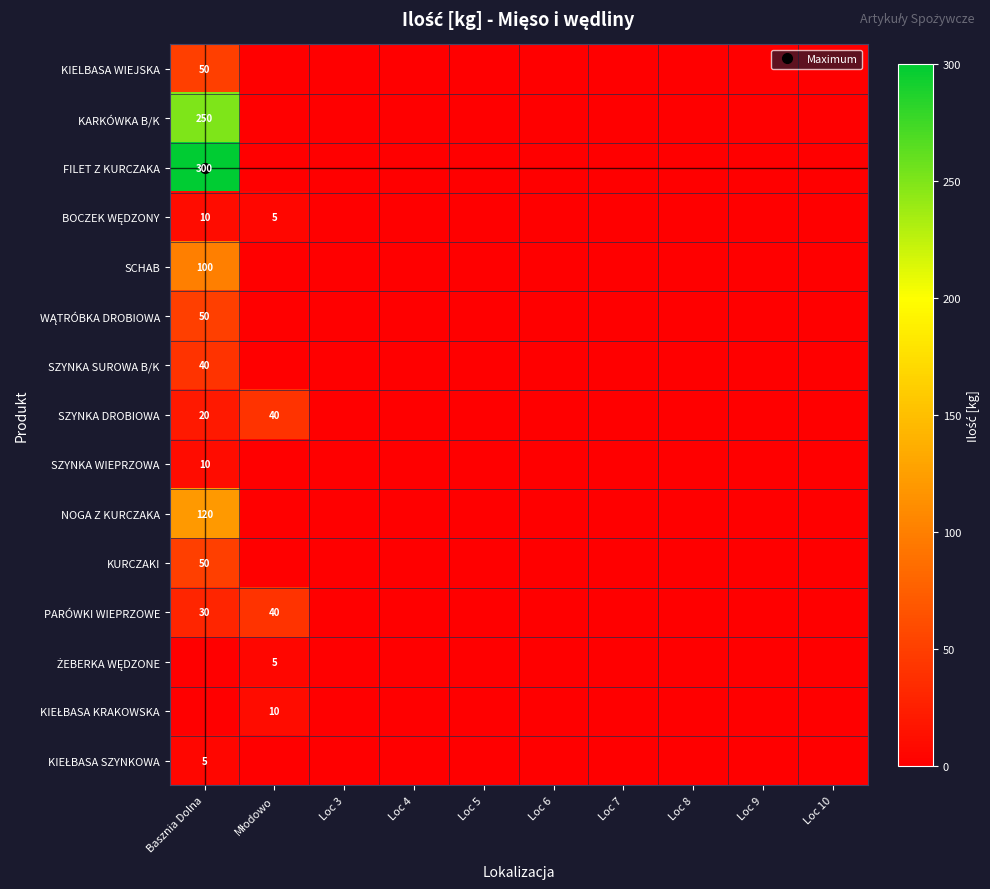

At which category is the sum across all series the highest?

Basznia Dolna